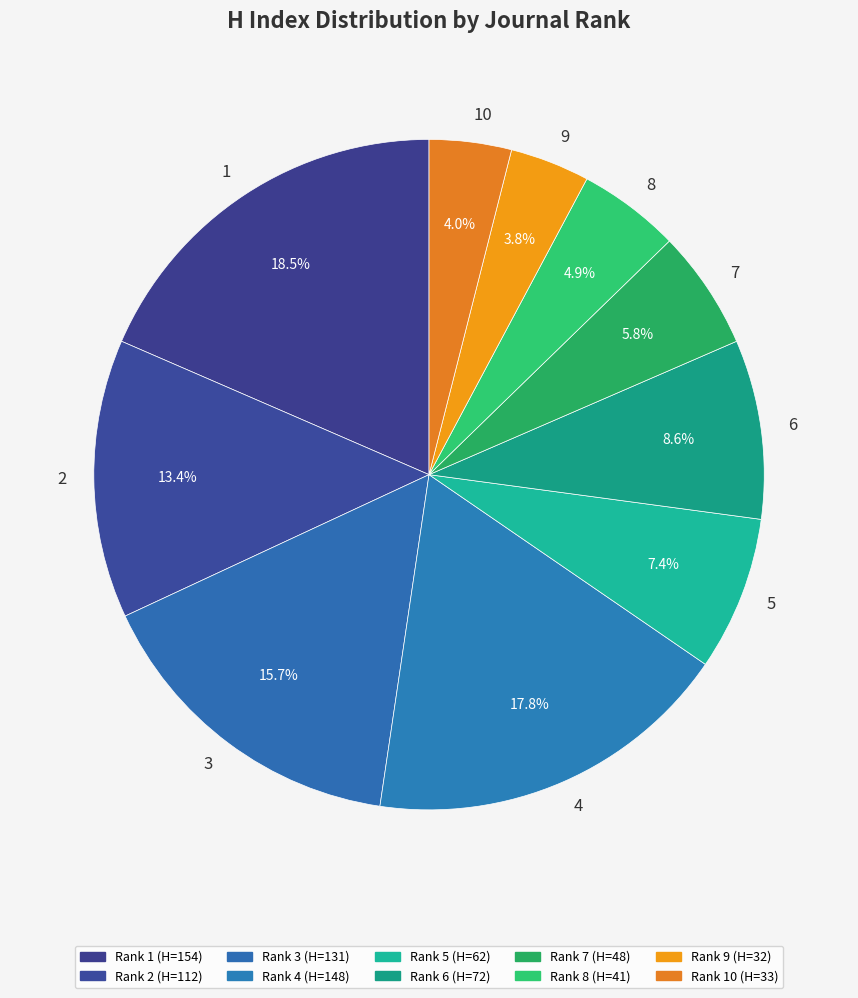

To the nearest percent, what portion does 8 represent?

5%